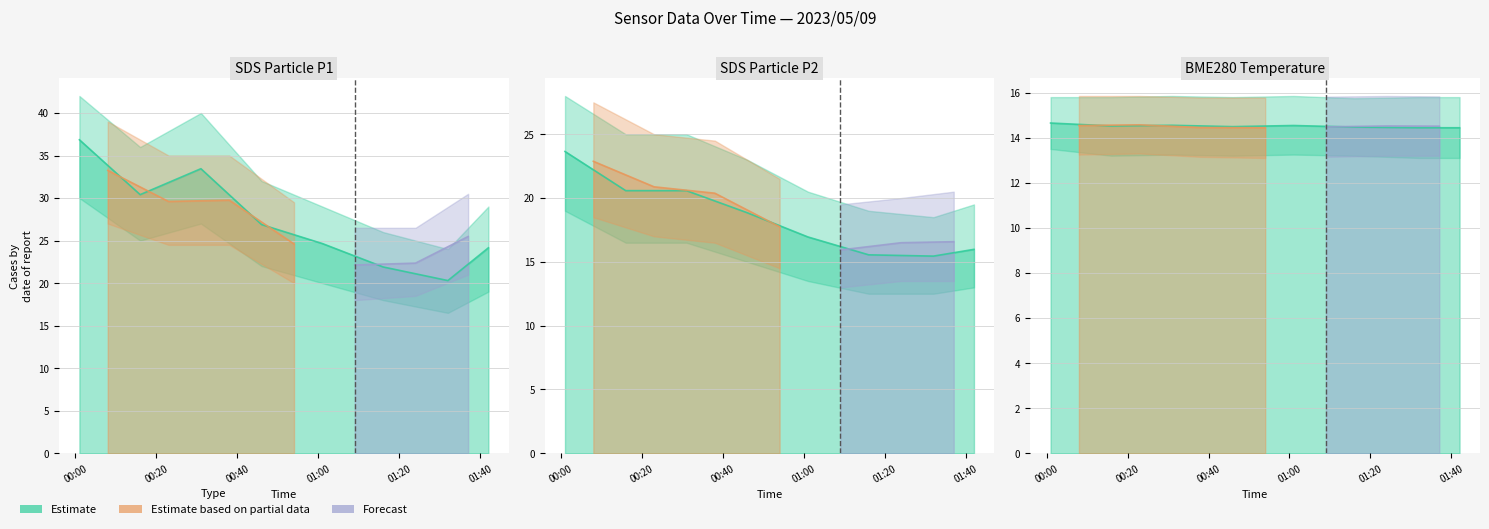

What position from the left is 2023/05/09 00:23?

10